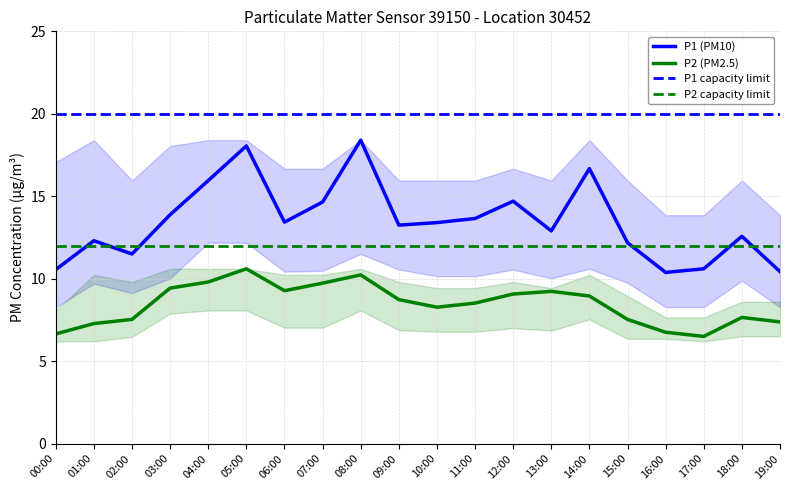

Rank the categories by P1 capacity limit value from lowest to highest.

00:00, 01:00, 02:00, 03:00, 04:00, 05:00, 06:00, 07:00, 08:00, 09:00, 10:00, 11:00, 12:00, 13:00, 14:00, 15:00, 16:00, 17:00, 18:00, 19:00